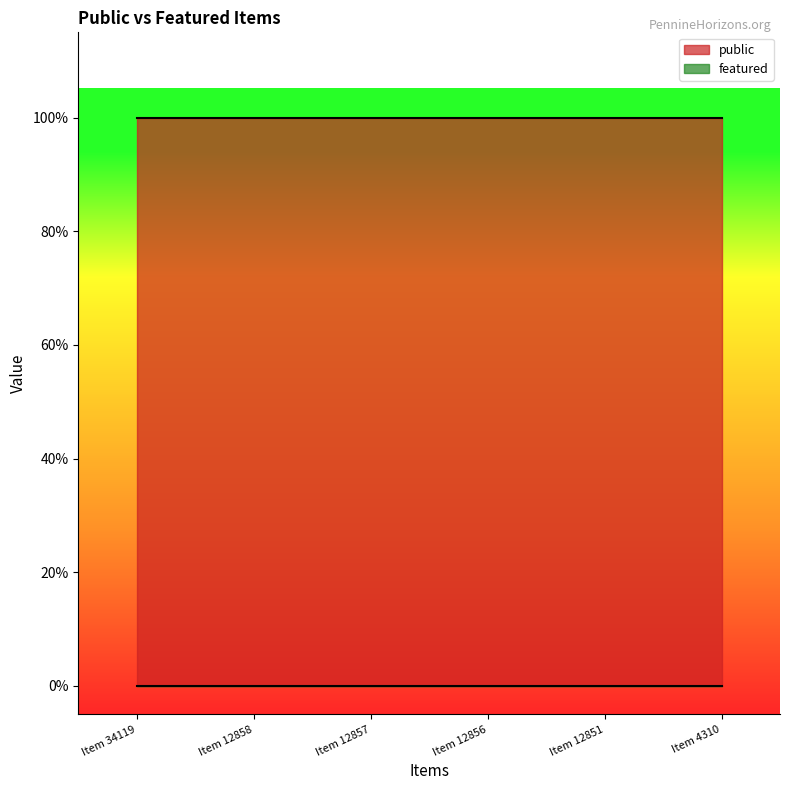

Does the chart display data point markers on the line(s)?

No